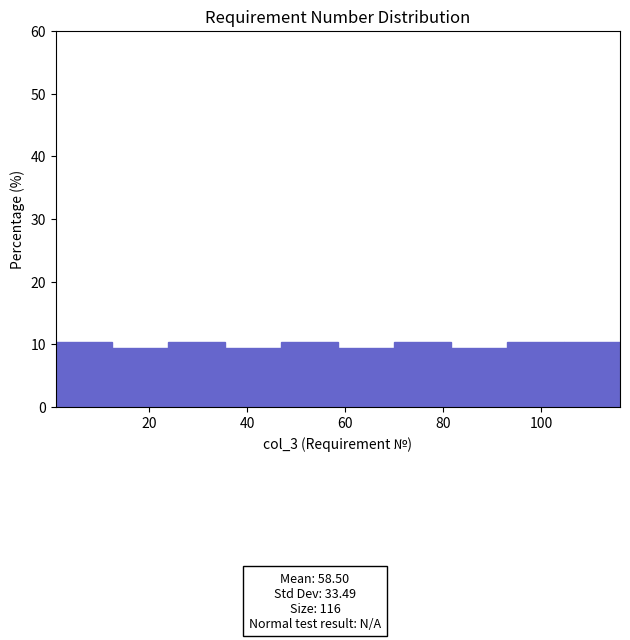

Reading left to right, list every bar in this chart as the range it spans on the x-axis followed by its height. Neither the bar edges nor the heights are printed on the chart, so give them approximately, as read against the axes.

1.0 to 12.5: 10
12.5 to 24.0: 9
24.0 to 35.5: 10
35.5 to 47.0: 9
47.0 to 58.5: 10
58.5 to 70.0: 9
70.0 to 81.5: 10
81.5 to 93.0: 9
93.0 to 104.5: 10
104.5 to 116.0: 10